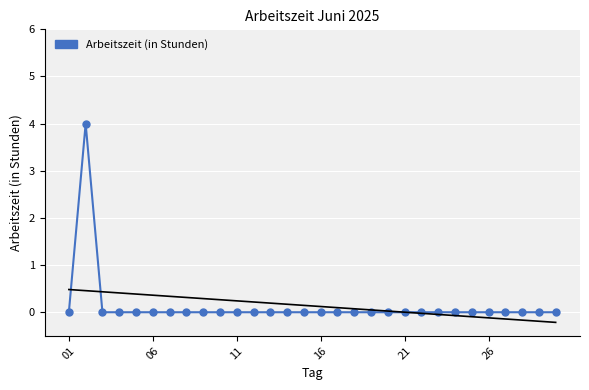

How many distinct data groups are displayed?

1